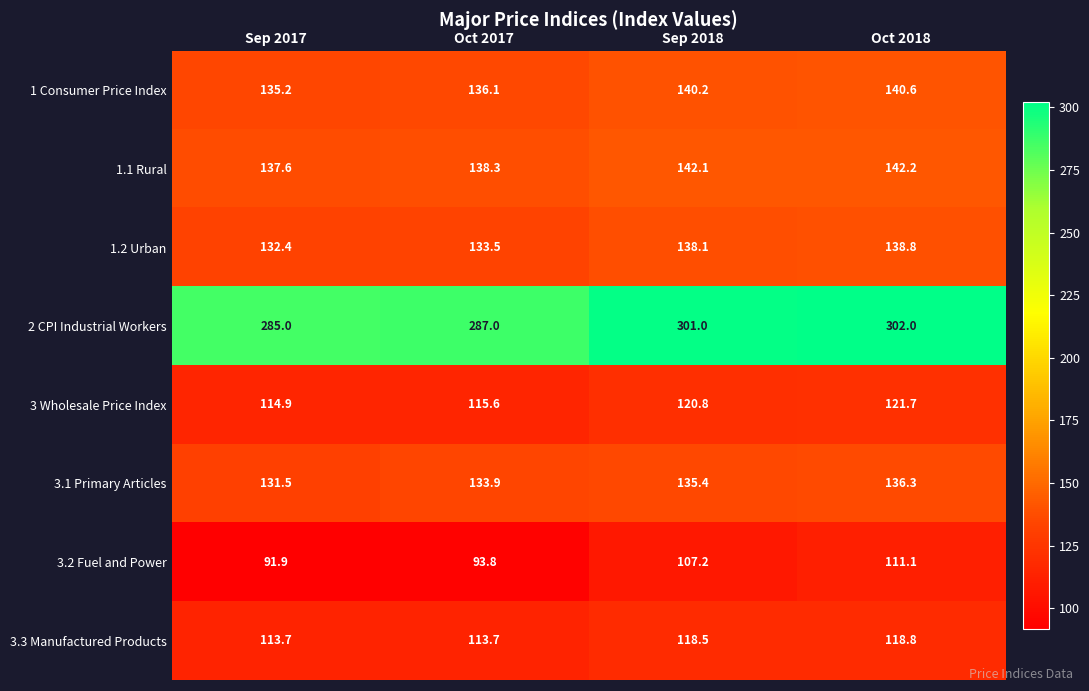

How many categories are shown in the chart?

4